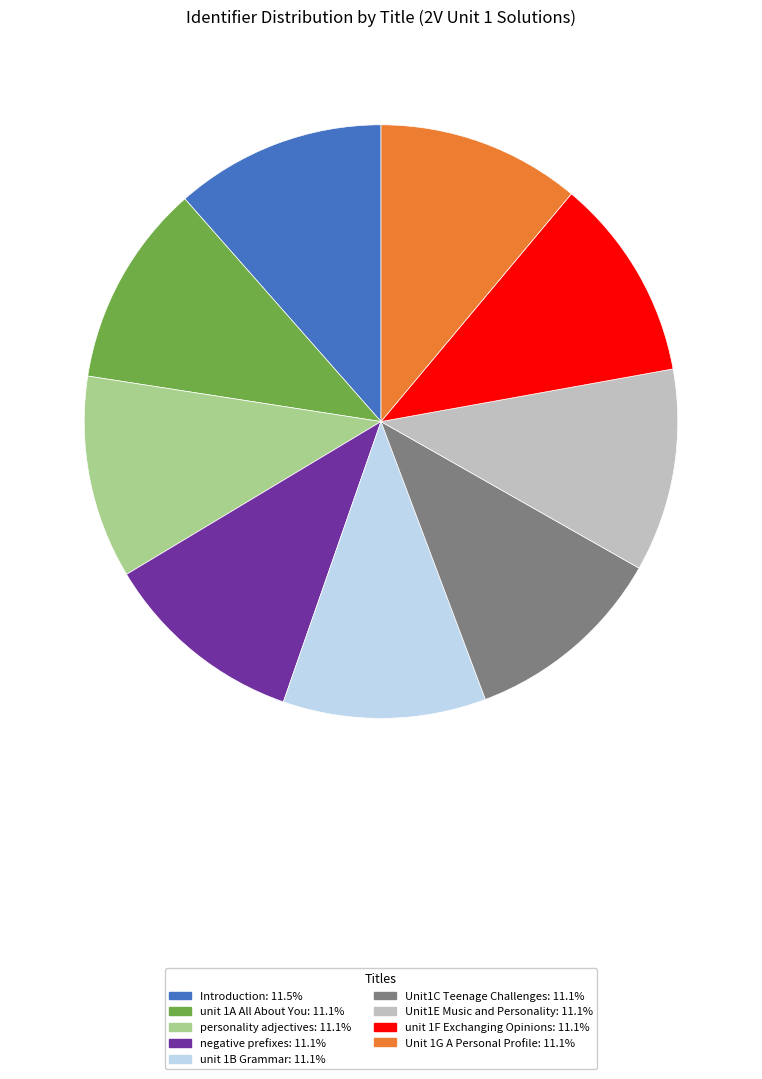

Is the sum of unit 1B Grammar and personality adjectives greater than half?

No